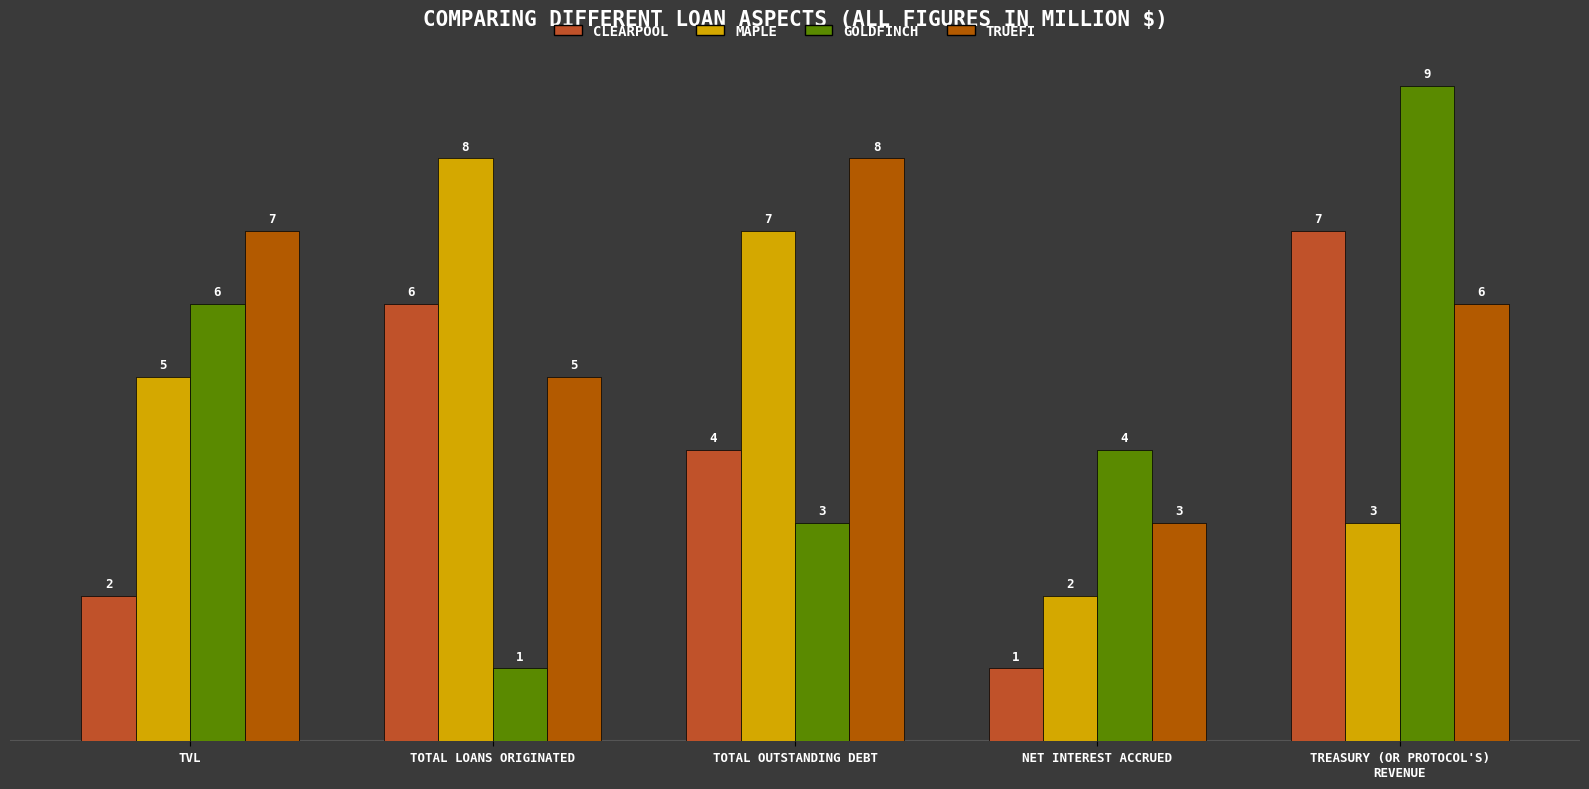

What is the total value across all series at TVL?

20